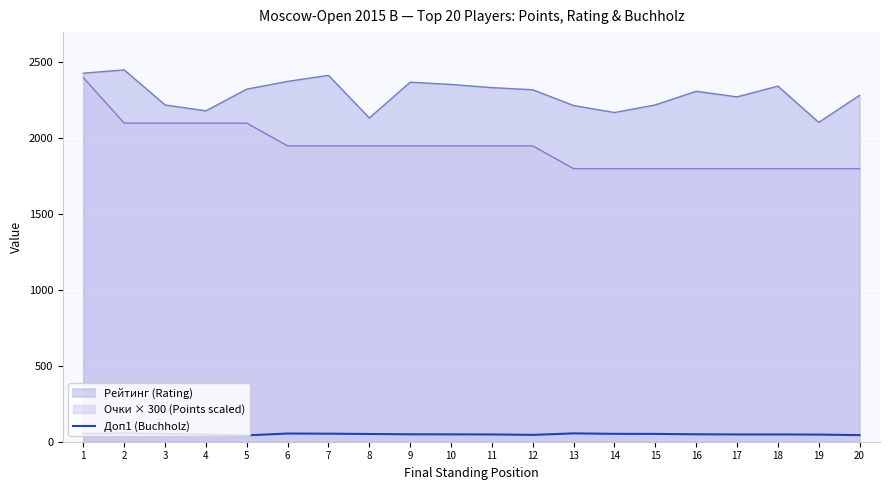

What is the difference between the highest and lowest values at 6?

2321.0